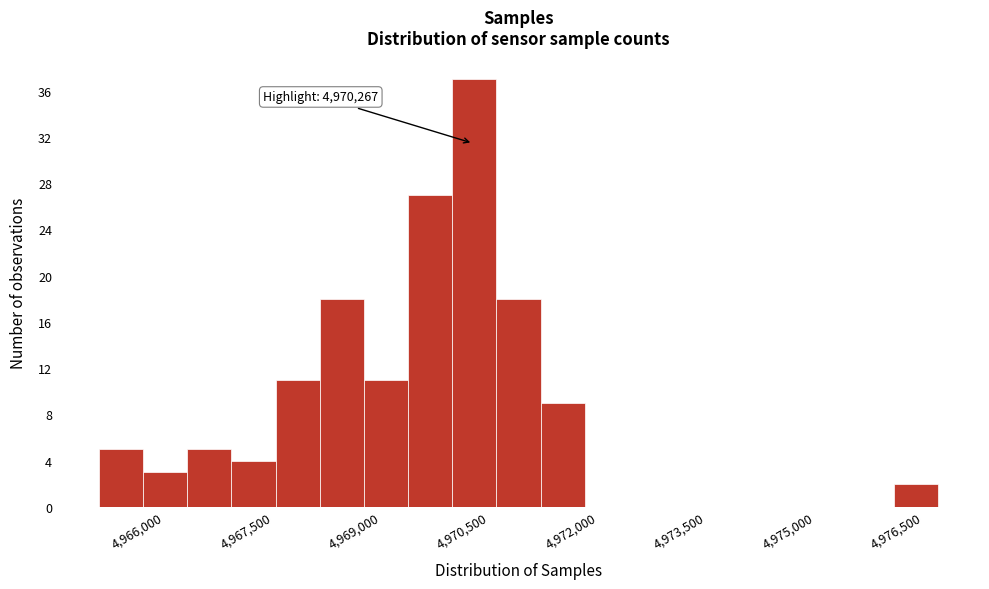

Around what value on the x-axis is the tallest bar? Give the approximate position of its centre, as read against the axis.

4970200